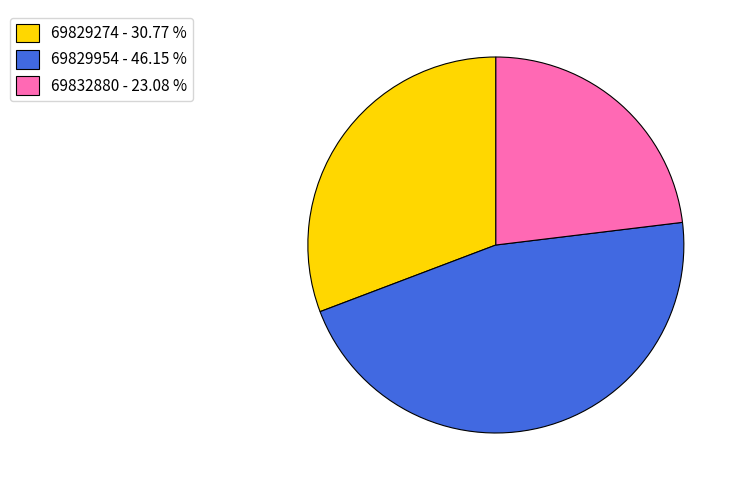

Combined, do 69829274 - 30.77 % and 69832880 - 23.08 % account for over 50%?

Yes